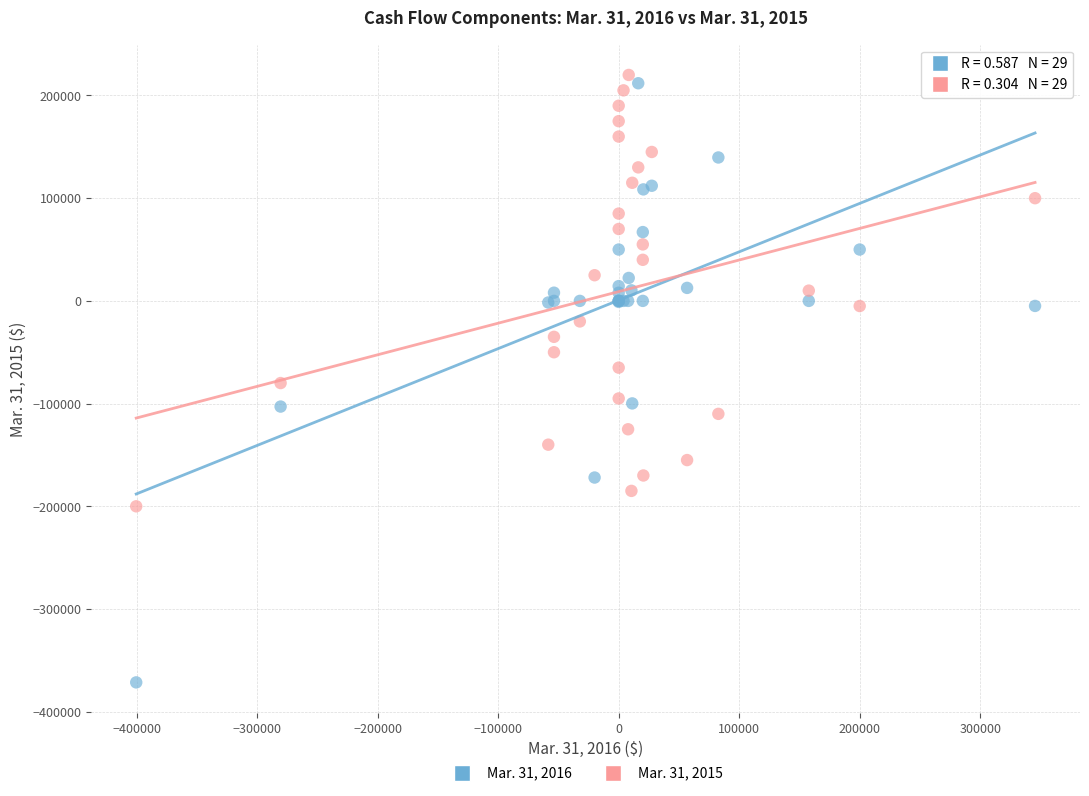

Which series has the widest spread of Y values?

Mar. 31, 2016